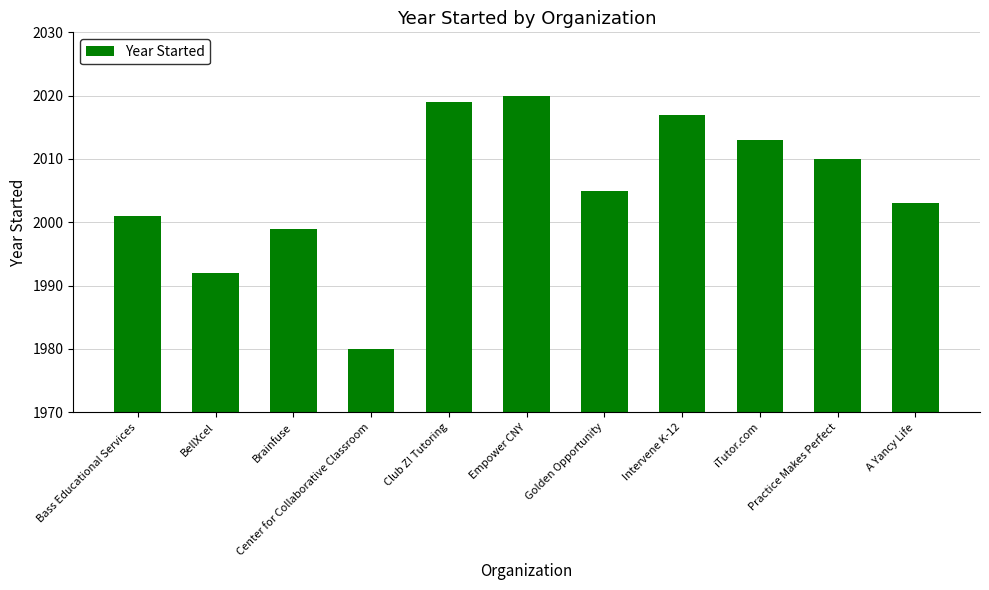

List the labels in order of value, largest first.

Empower CNY, Club Z! Tutoring, Intervene K-12, iTutor.com, Practice Makes Perfect, Golden Opportunity, A Yancy Life, Bass Educational Services, Brainfuse, BellXcel, Center for Collaborative Classroom